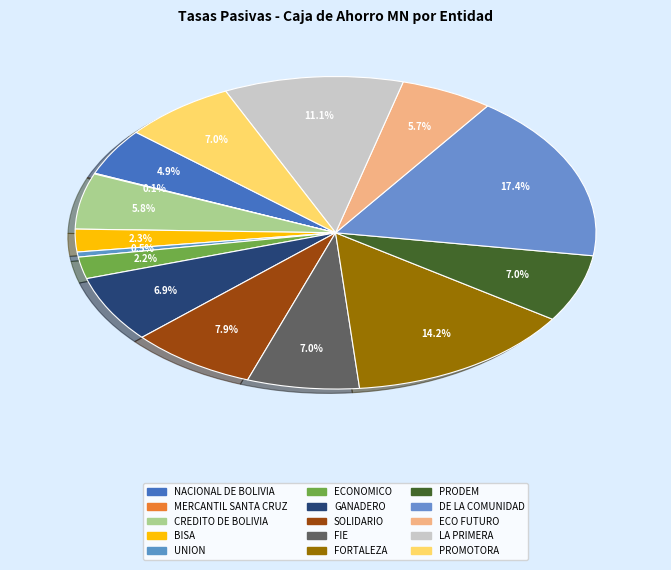

Count the number of slices in the pie.

15